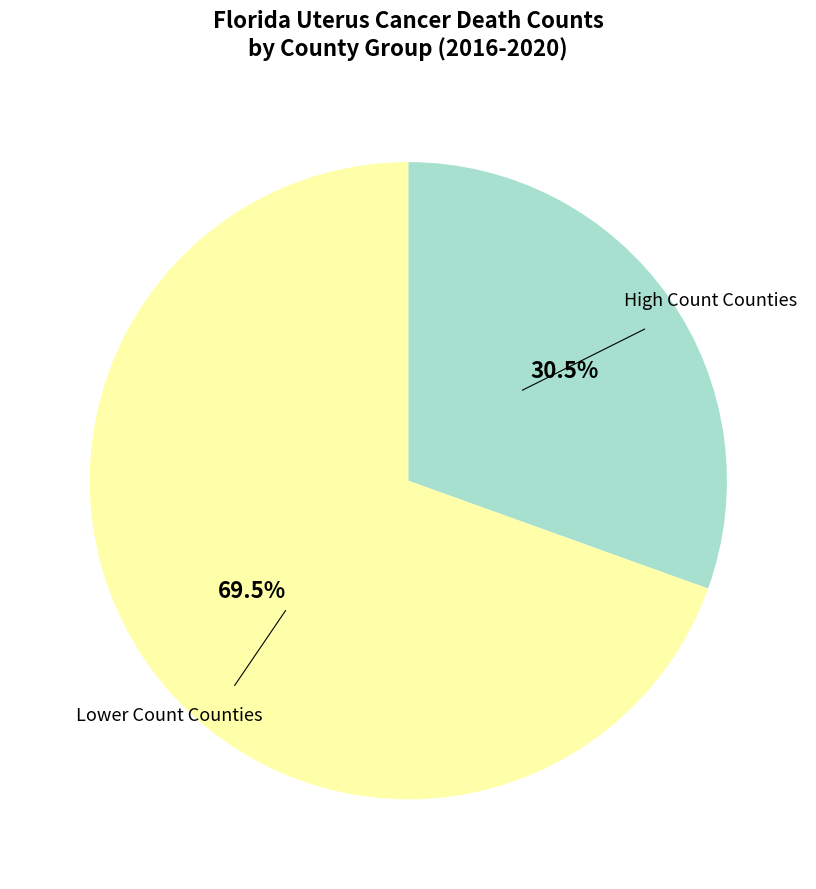

Does any single category account for the majority?

Yes